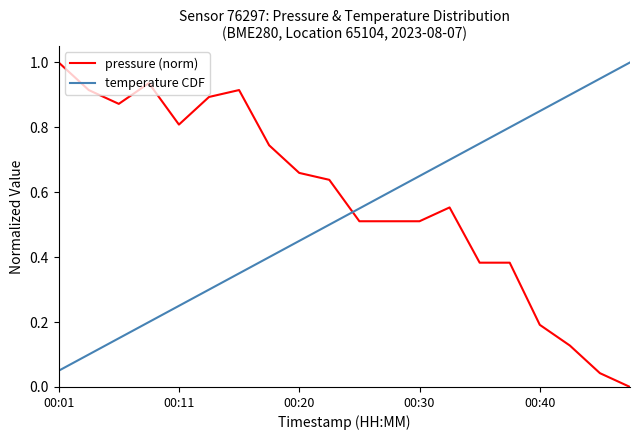

Rank the series by their average value, from lowest to highest.

temperature CDF, pressure (norm)